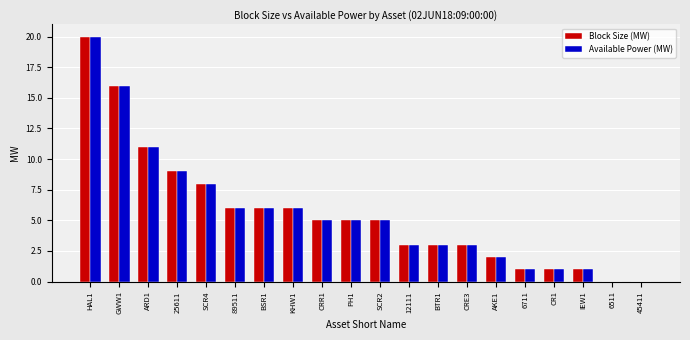

At which category does the chart reach its peak across all series?

HAL1